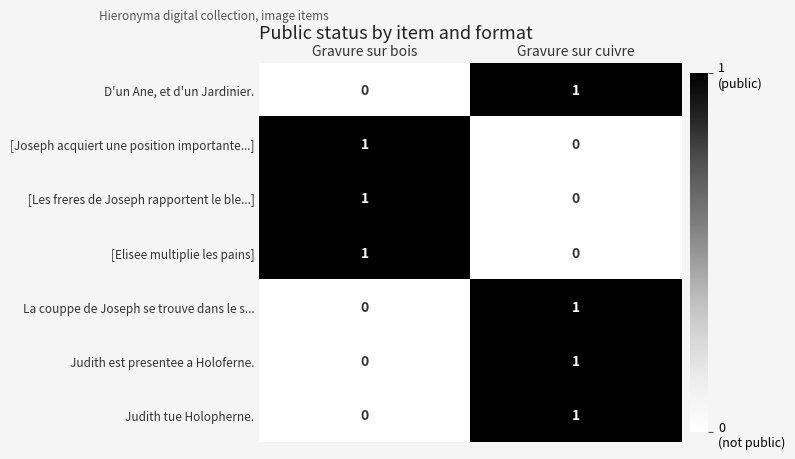

Reading left to right, extract all data points from this chart.

D'un Ane, et d'un Jardinier.: 0	1
[Joseph acquiert une position importante...]: 1	0
[Les freres de Joseph rapportent le ble...]: 1	0
[Elisee multiplie les pains]: 1	0
La couppe de Joseph se trouve dans le s...: 0	1
Judith est presentee a Holoferne.: 0	1
Judith tue Holopherne.: 0	1